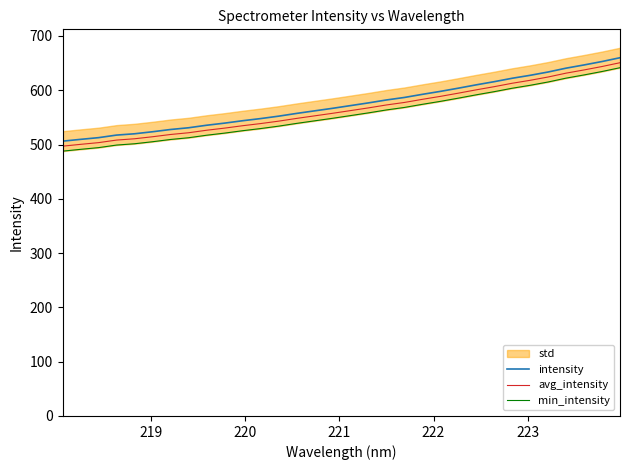

What is the difference between the second highest and minimum values in the min_intensity series?

146.7